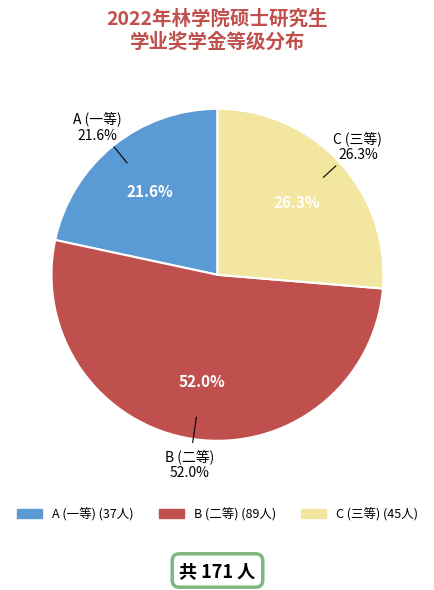

Between C and A, which is larger?

C